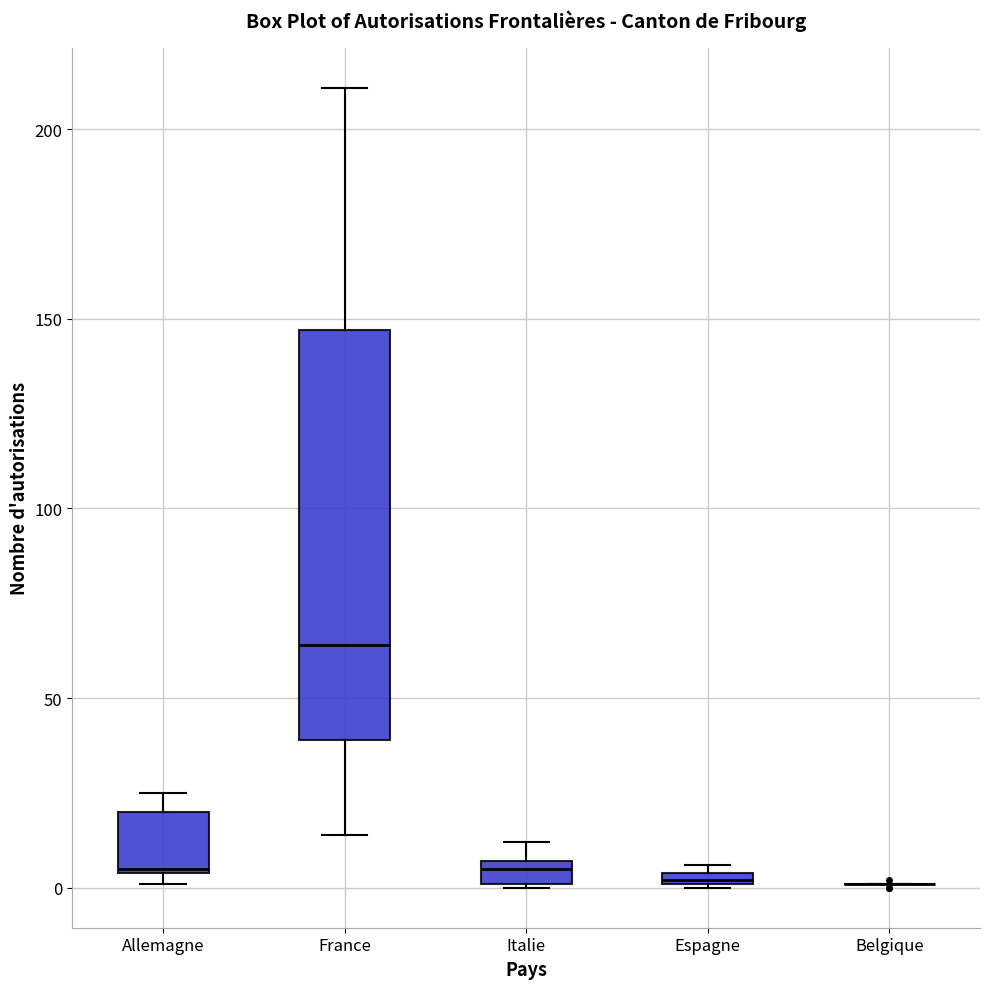

Where is the upper edge of the box for Espagne on the y-axis? The values are not printed on the chart, so give them approximately, as read against the axis.

5